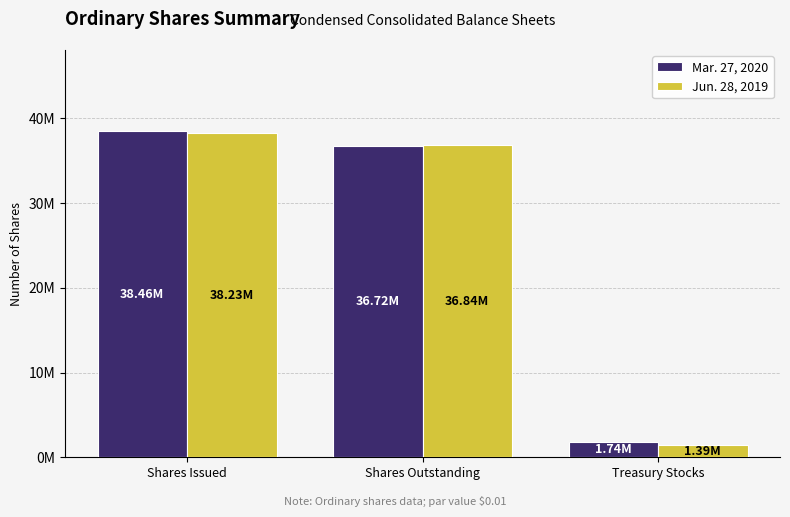

The Jun. 28, 2019 series shows 36841650 at Shares Outstanding. True or false?

True